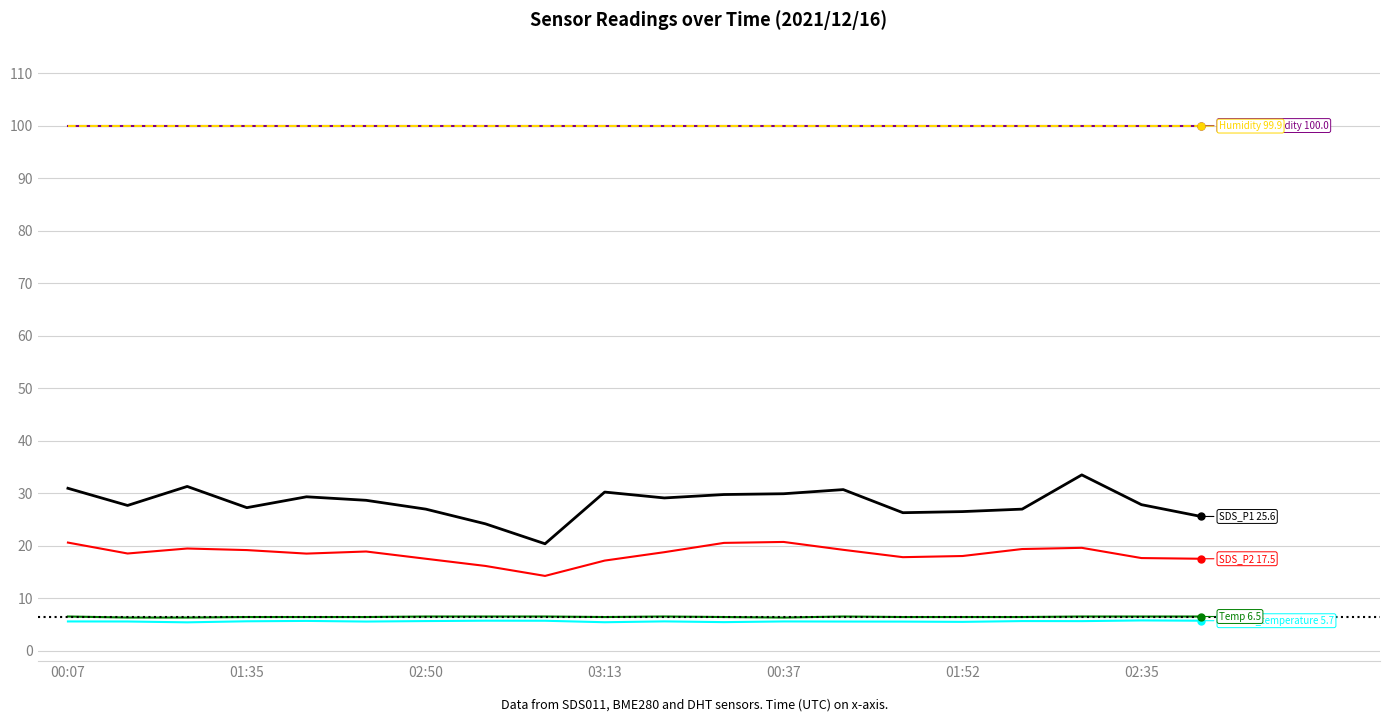

What is the greatest value displayed?

100.0